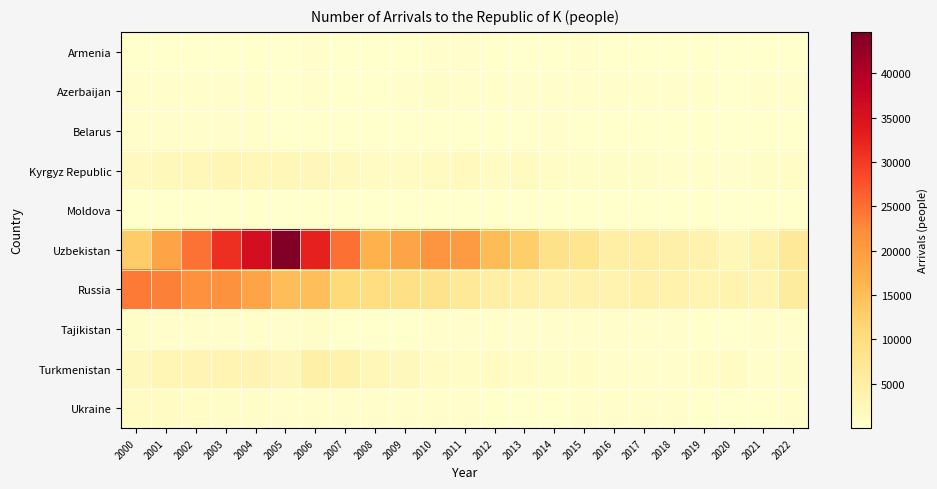

Which series has the widest spread of values?

Uzbekistan